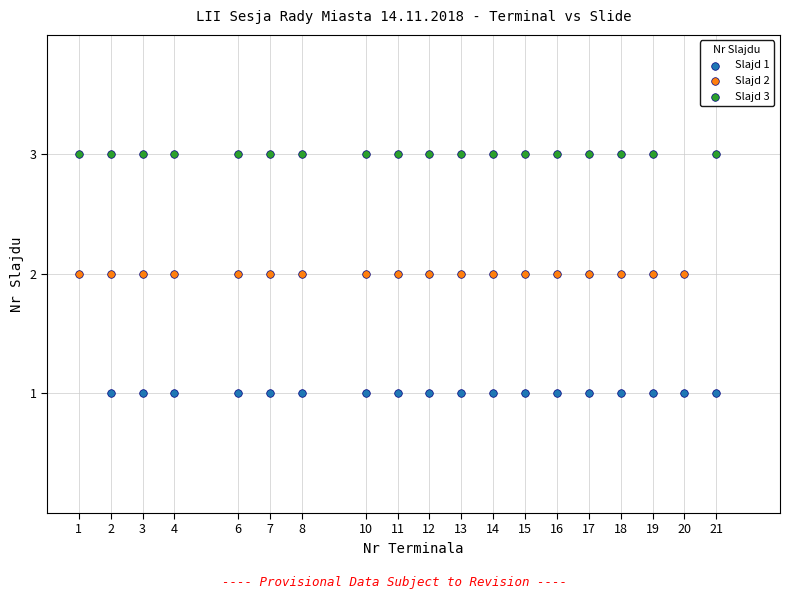

Which series contains the highest Y value?

Slajd 3